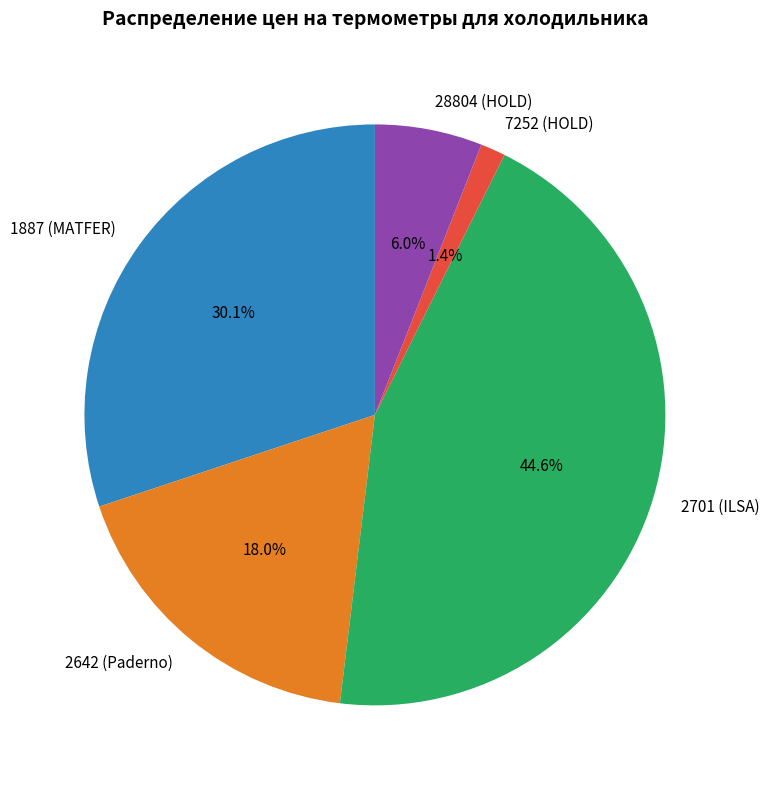

Is it true that 1887 (MATFER) is 30% of the pie?

True